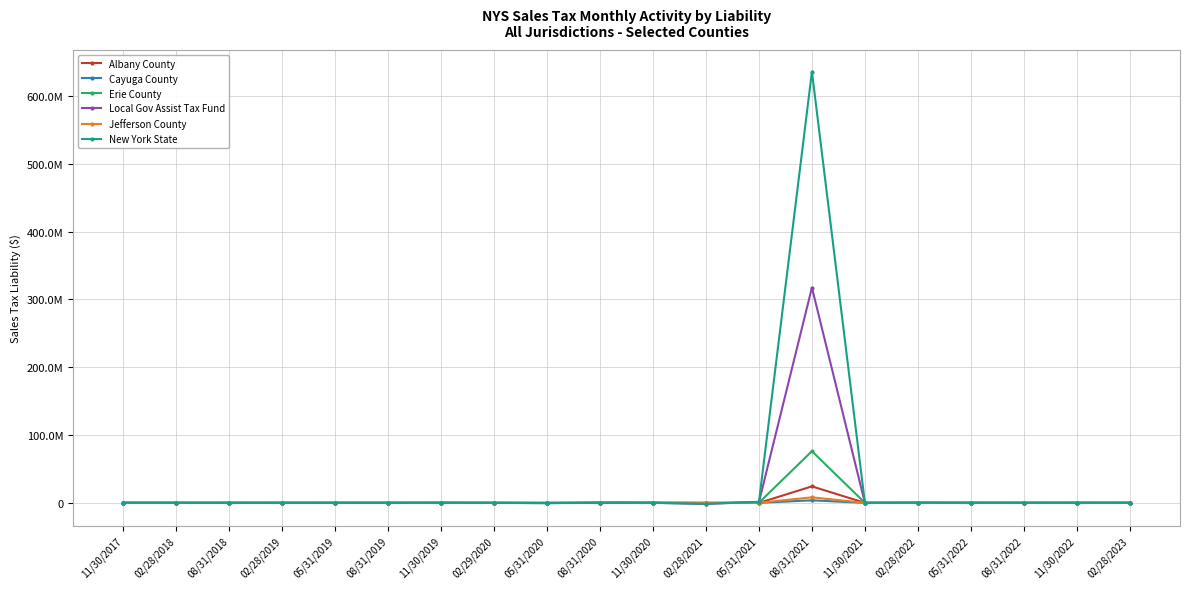

Which category has the lowest value across all series?

02/28/2021